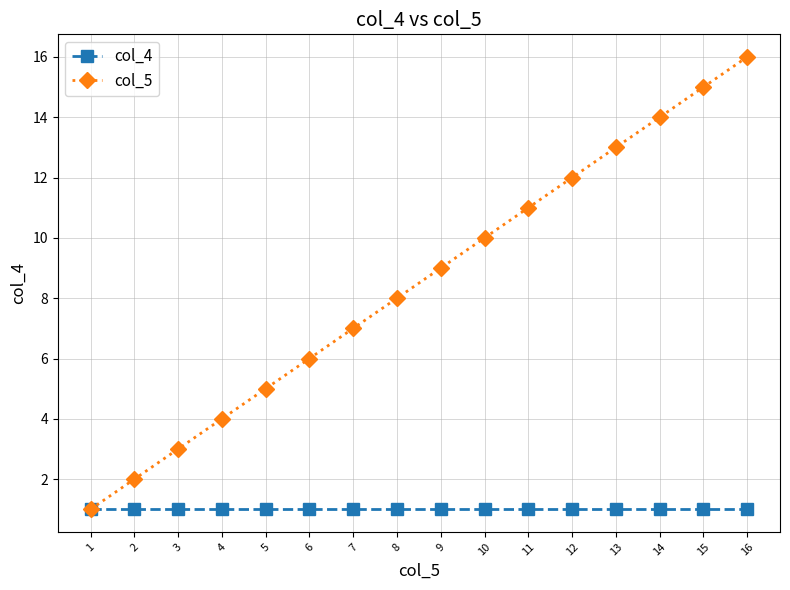

Between 7 and 15, which series saw the biggest shift?

col_5